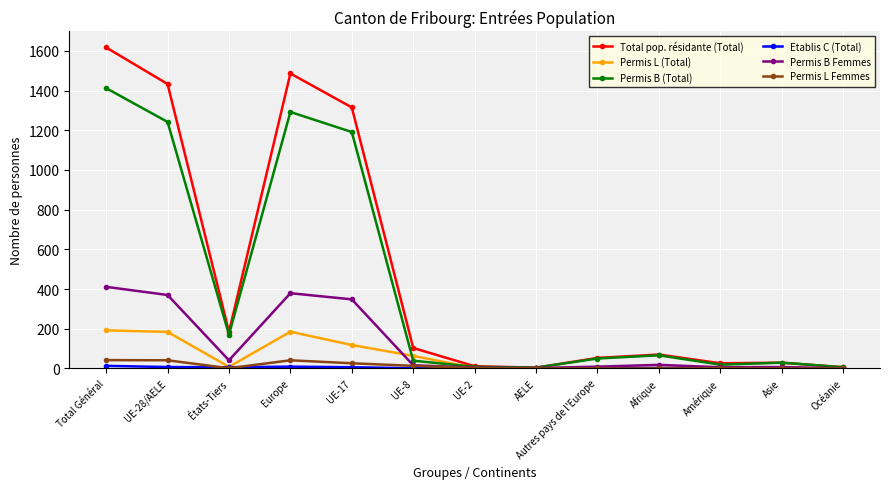

What position from the right is UE-2?

7